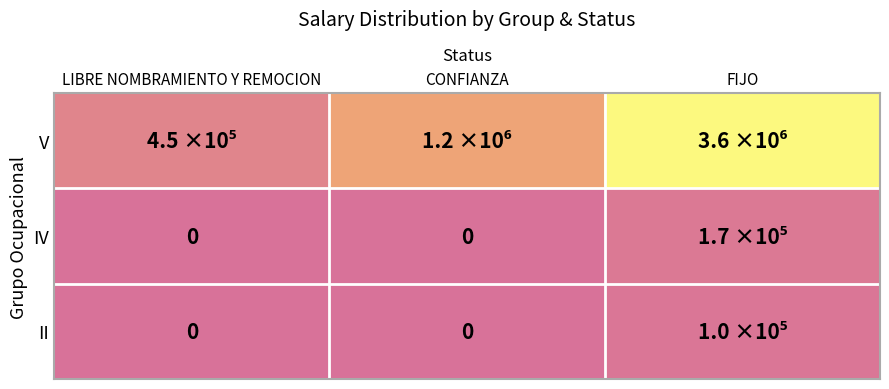

Rank the categories by II value from lowest to highest.

LIBRE NOMBRAMIENTO Y REMOCION, CONFIANZA, FIJO